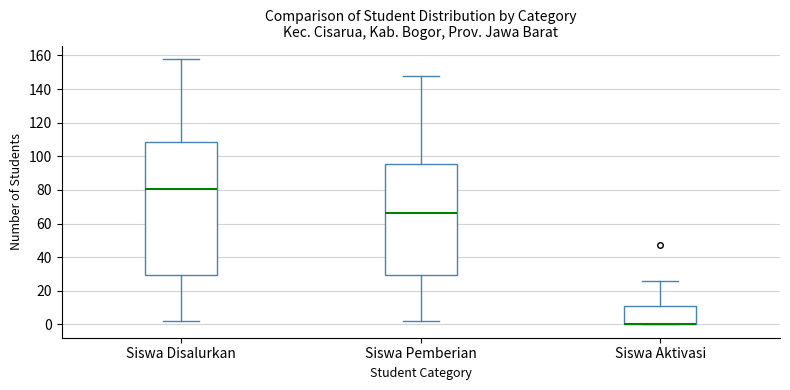

Comparing the boxes themselves (not the whiskers), which one is the tallest?

Siswa Disalurkan